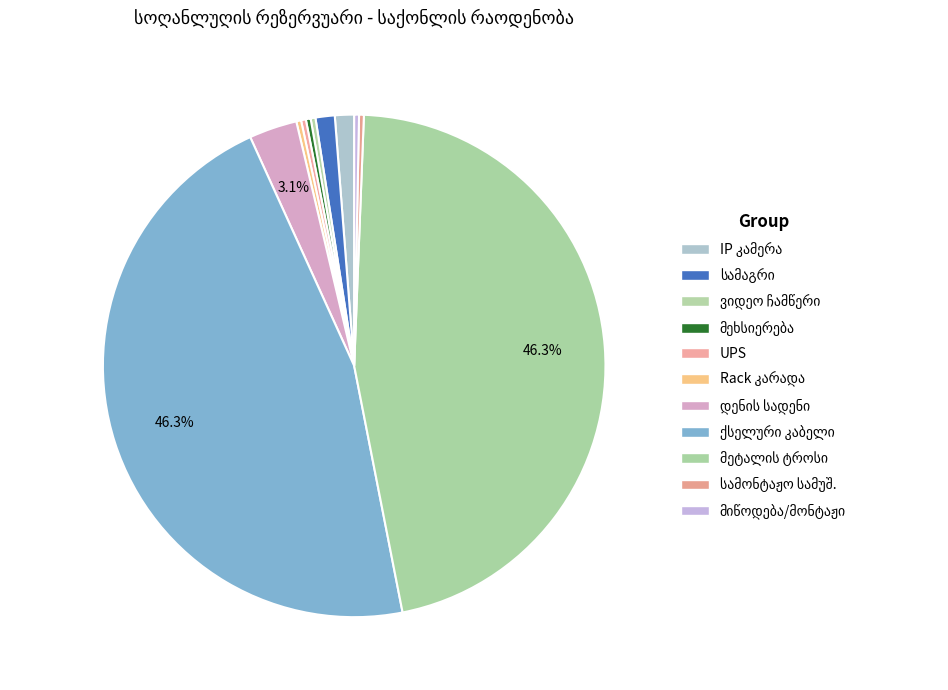

What is the largest slice in the pie chart?

ქსელური კაბელი